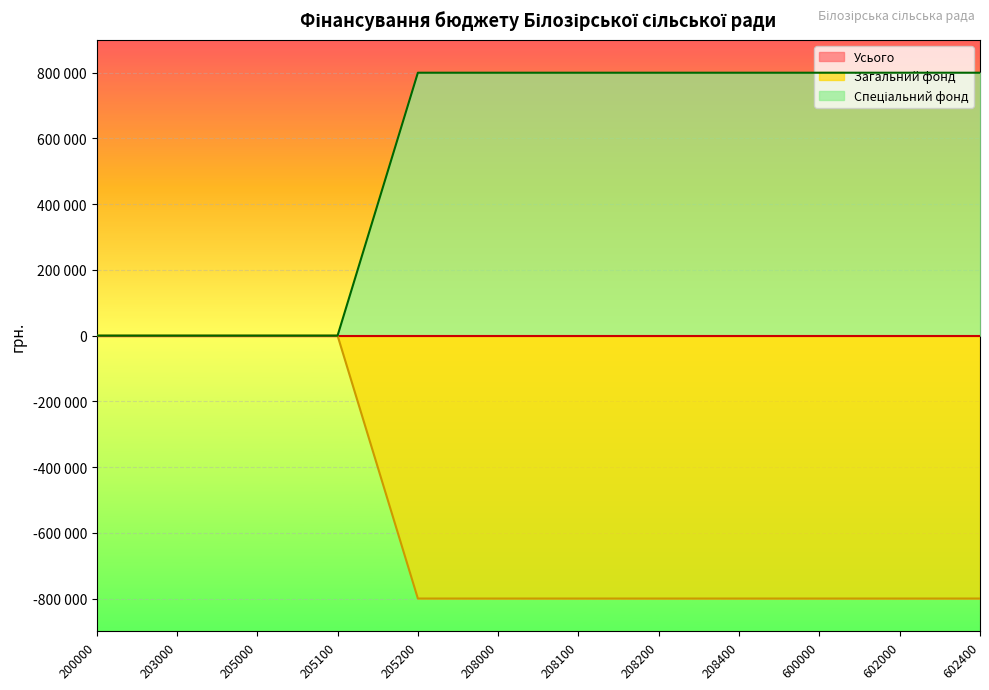

Reading right to left, extract all data points from this chart.

Загальний фонд: 602400=-800000	602000=-800000	600000=-800000	208400=-800000	208200=-800000	208100=-800000	208000=-800000	205200=-800000	205100=0	205000=0	203000=0	200000=0
Спеціальний фонд: 602400=800000	602000=800000	600000=800000	208400=800000	208200=800000	208100=800000	208000=800000	205200=800000	205100=0	205000=0	203000=0	200000=0